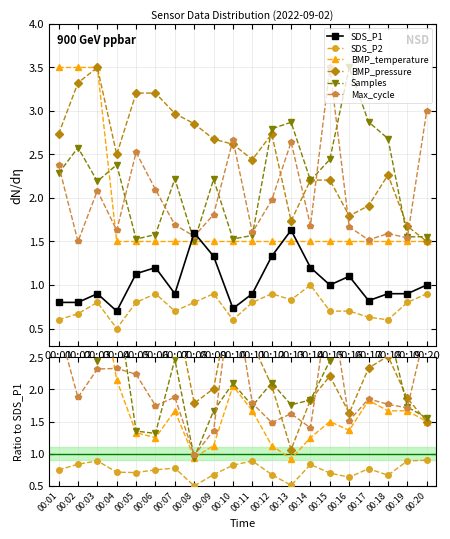

True or false: Samples has a value of 1.8 at 00:14.

True